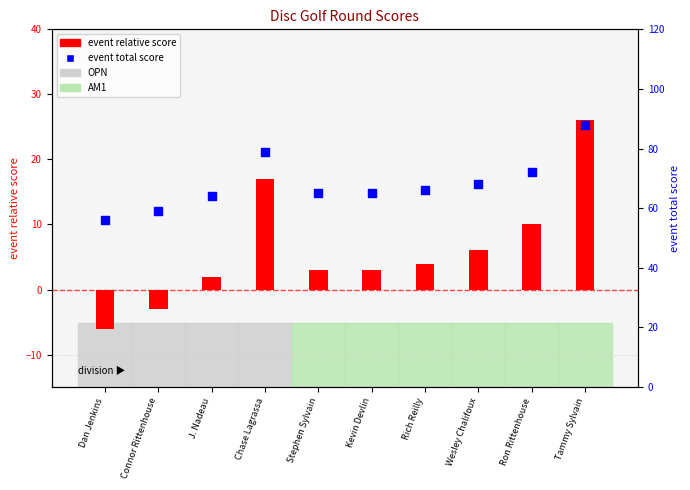

What is the total value across all series at Tammy Sylvain?

114